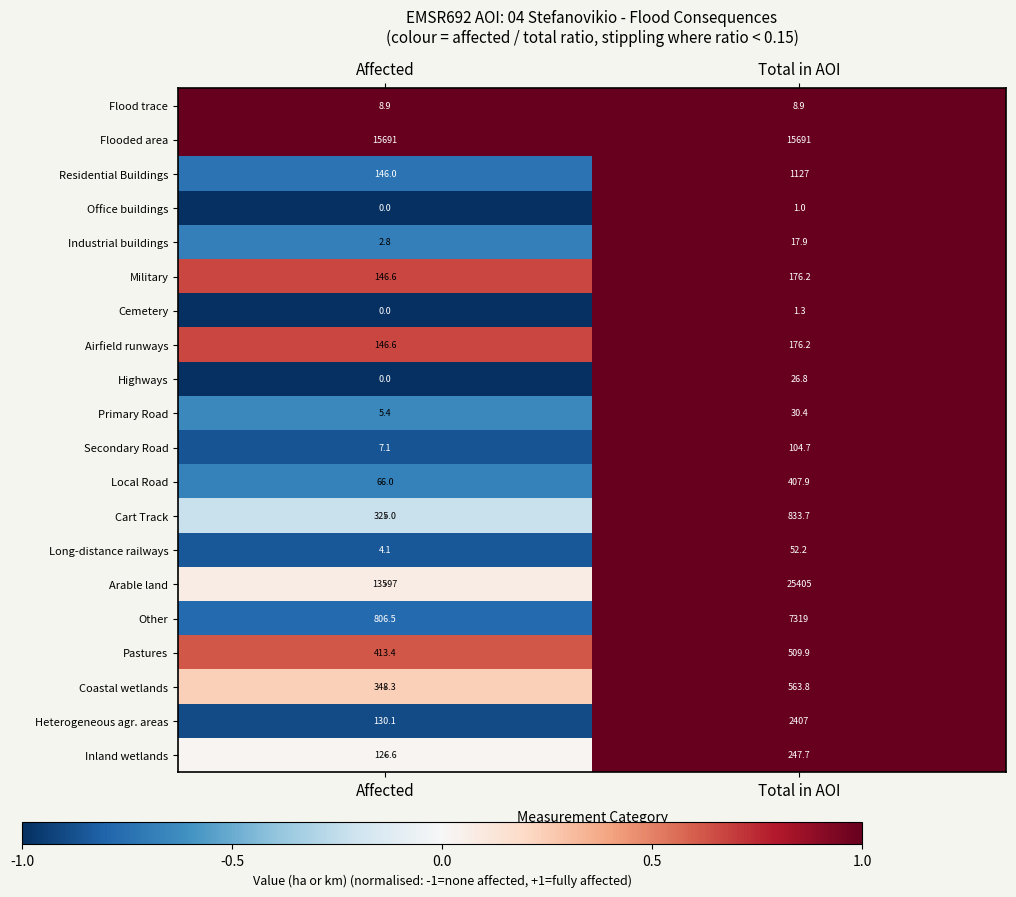

List the labels in order of Military value, smallest first.

Affected, Total in AOI